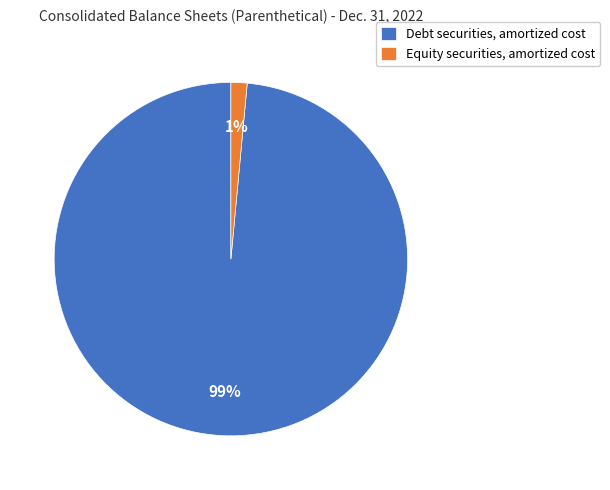

Is there any slice that represents more than half of the pie?

Yes